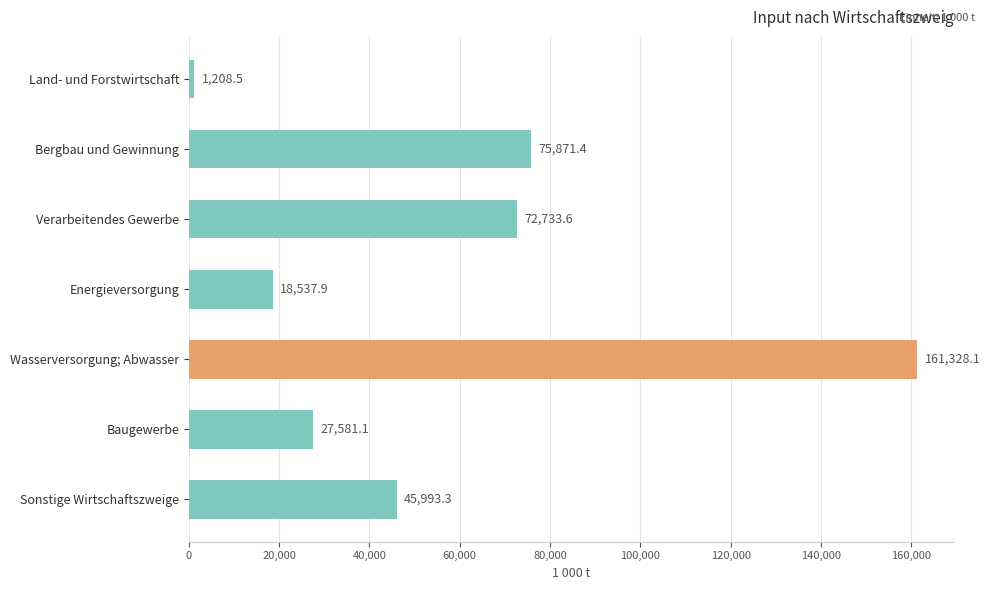

Is it true that the value at Sonstige Wirtschaftszweige is 12588.0?

False